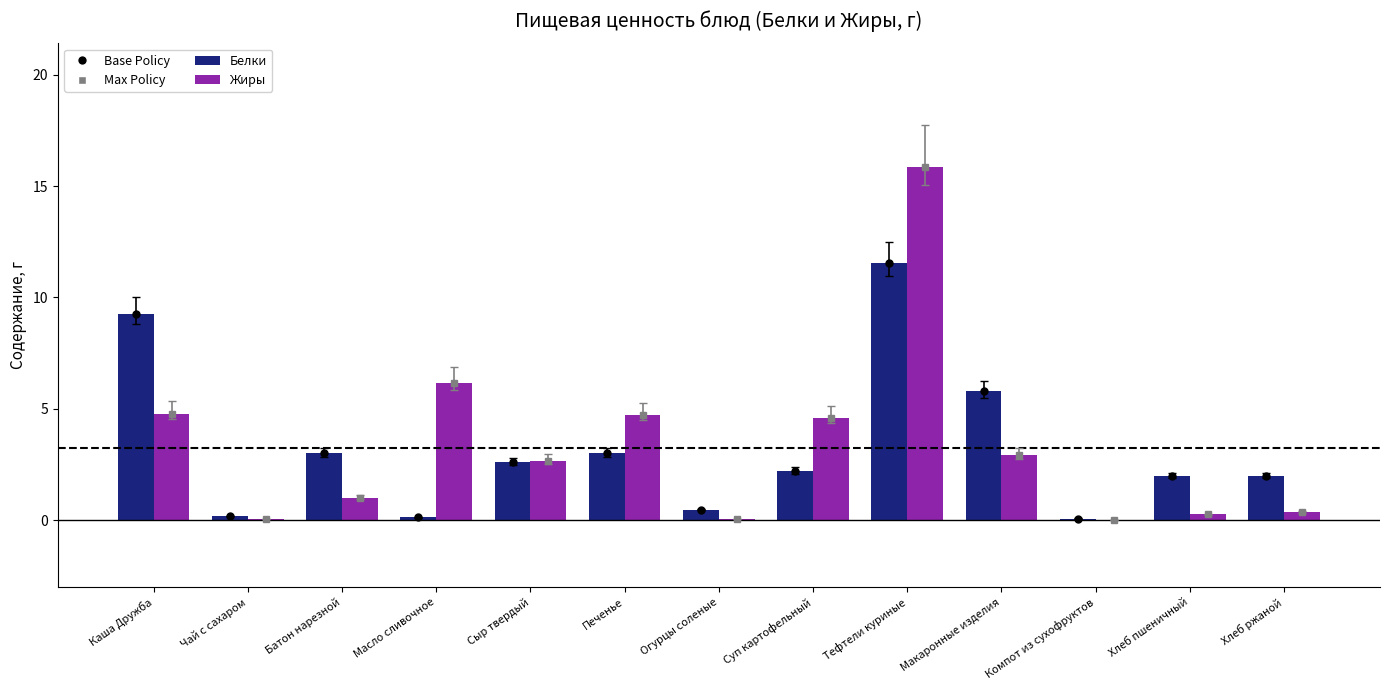

Where does the Жиры series first go above 2?

Каша Дружба